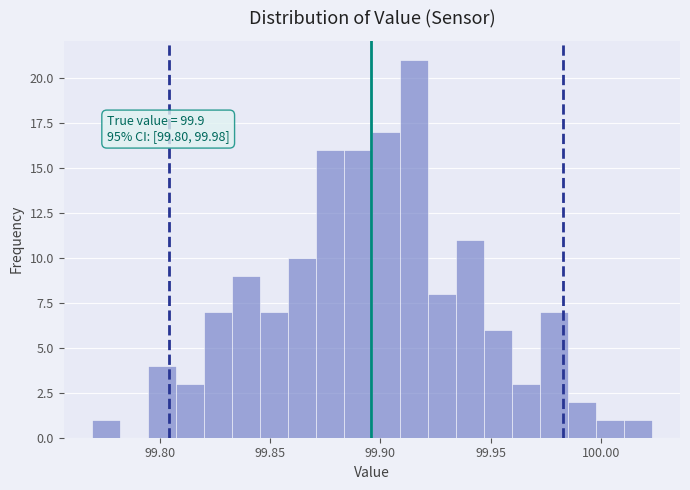

Read against the x-axis, roughly where is the centre of the tallest bar?

99.915